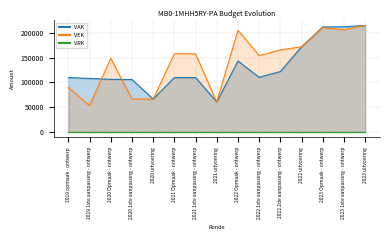

What is the difference between the highest and lowest values at 2021 Opmaak - ontwerp?

48064